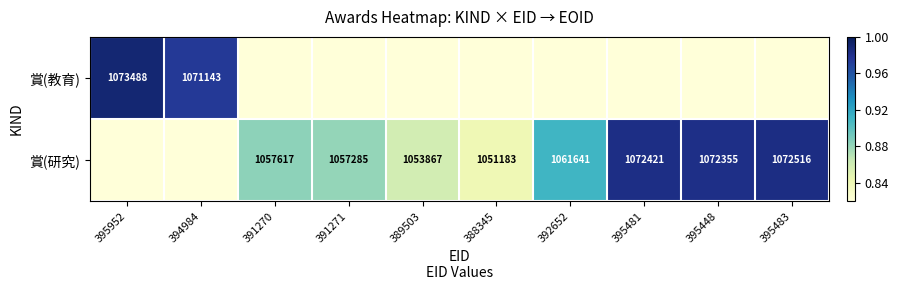

List the labels in order of 賞(教育) value, smallest first.

391270, 391271, 389503, 388345, 392652, 395481, 395448, 395483, 394984, 395952